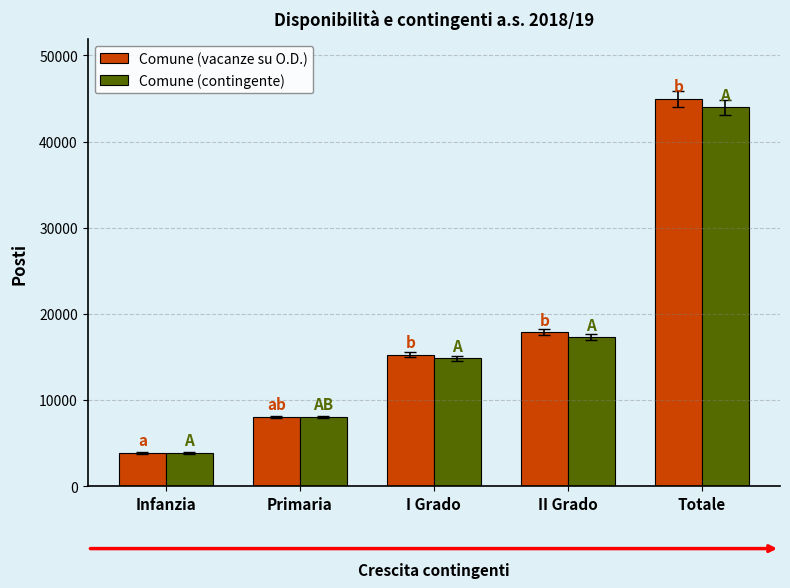

What is the label of the 4th bar from the left?

II Grado